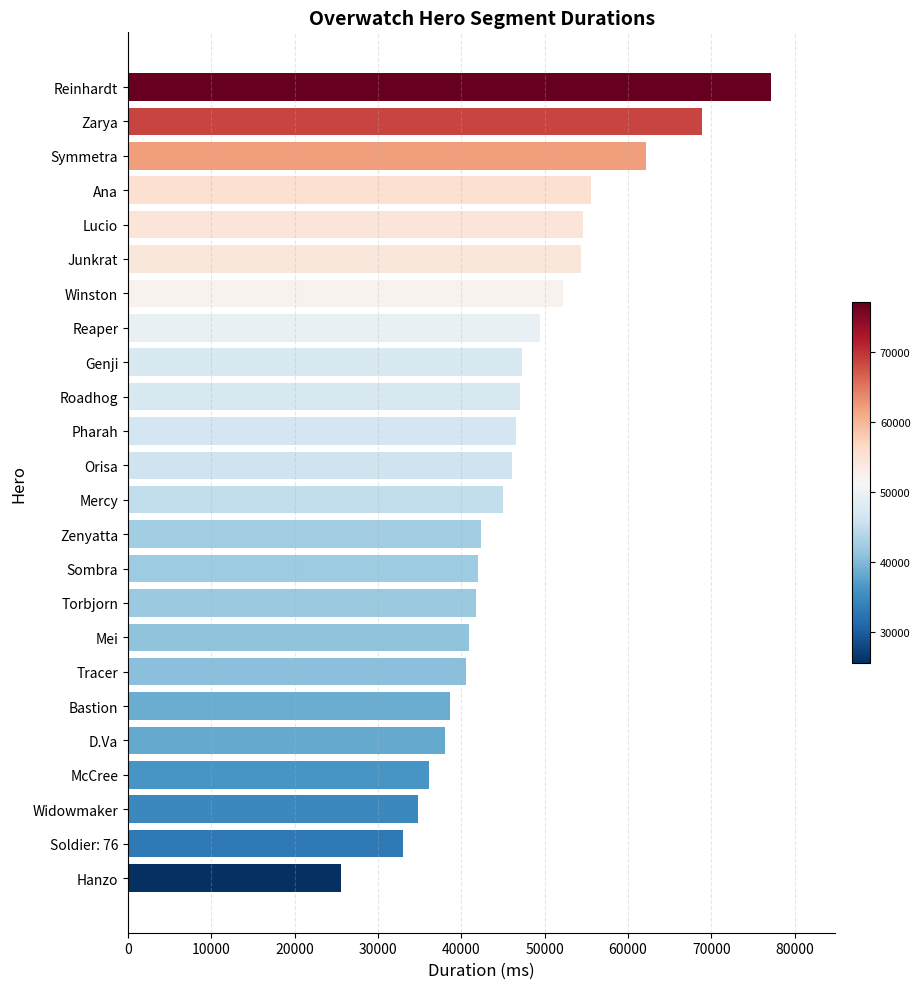

Approximately how many times larger is the value at Bastion compared to D.Va?

1.0